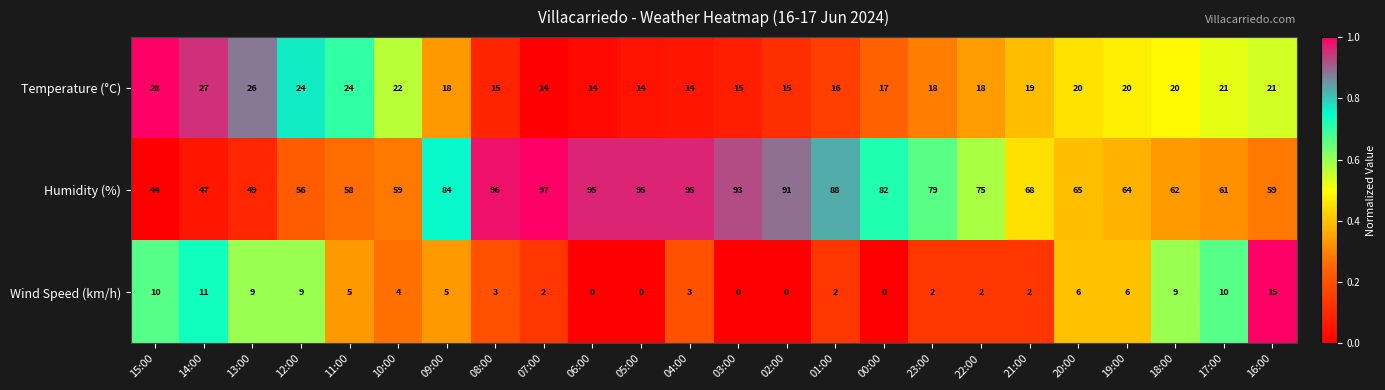

At which label does Temperature (°C) first exceed 19?

15:00